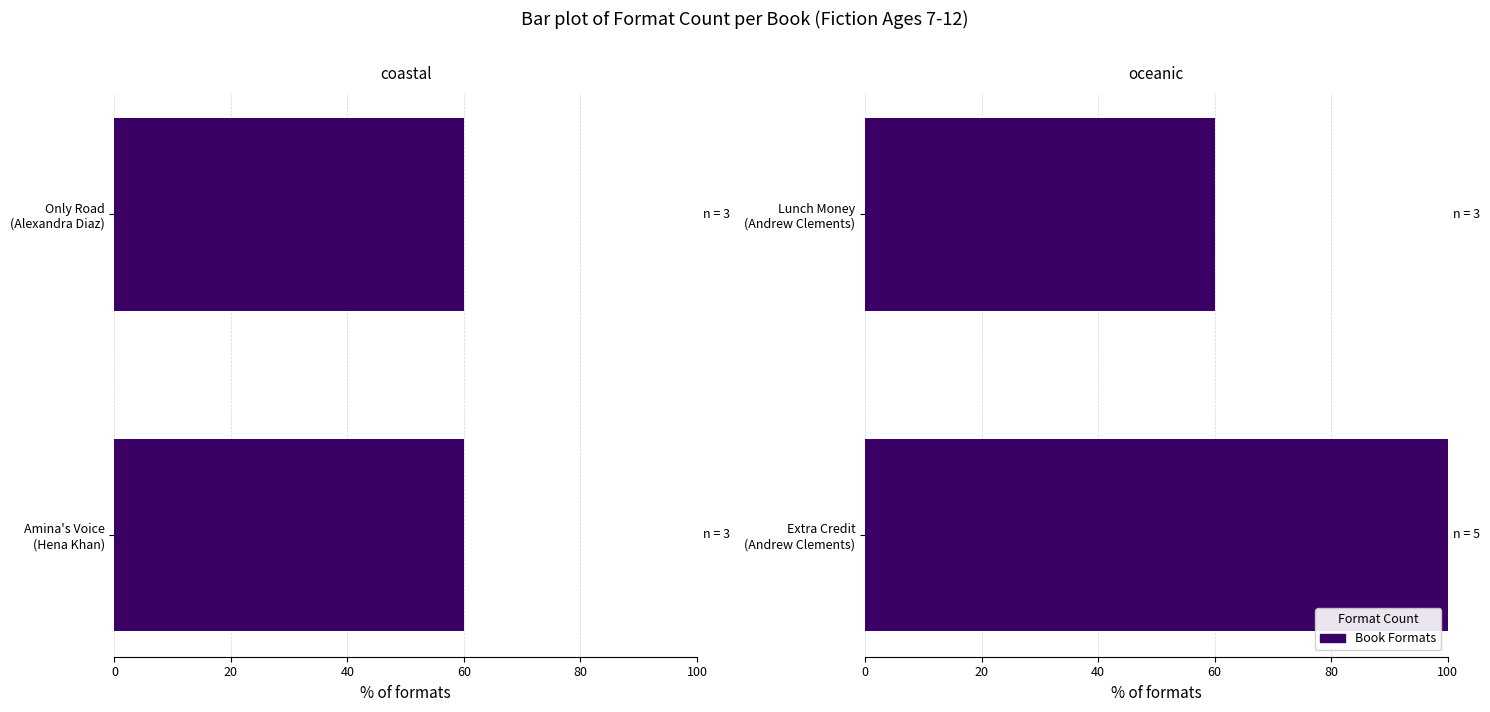

Are the bars horizontal?

Yes